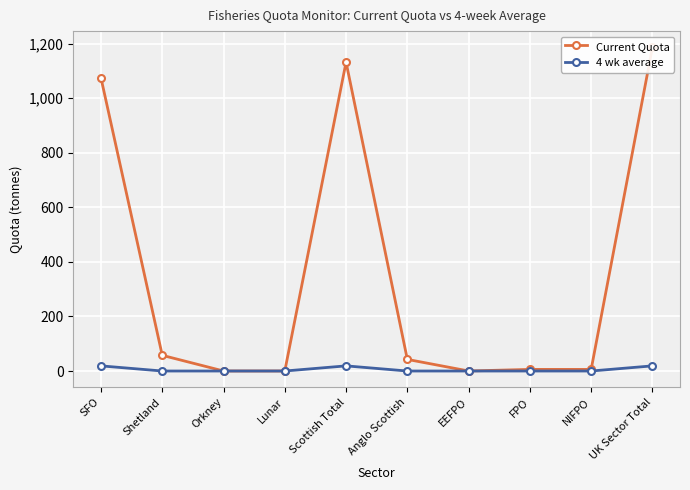

Which series has the largest total across all categories?

Current Quota